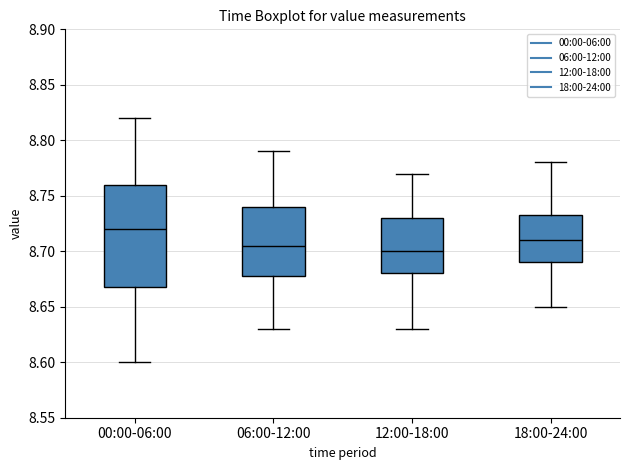

Reading left to right, transcribe this box plot: for each box, give where its median line is, the range the box spans, and where its two whiskers end, as read against the y-axis. The values are not printed on the chart, so give them approximately, as read against the axis.

00:00-06:00: median 8.720, box 8.670 to 8.760, whiskers 8.600 to 8.820
06:00-12:00: median 8.705, box 8.680 to 8.740, whiskers 8.630 to 8.790
12:00-18:00: median 8.700, box 8.680 to 8.730, whiskers 8.630 to 8.770
18:00-24:00: median 8.710, box 8.690 to 8.735, whiskers 8.650 to 8.780